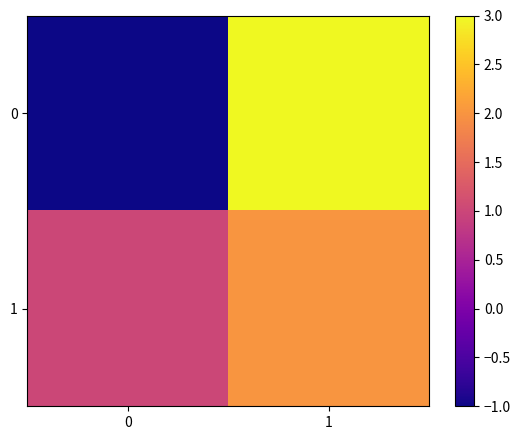

What is the minimum value shown in the chart?

-1